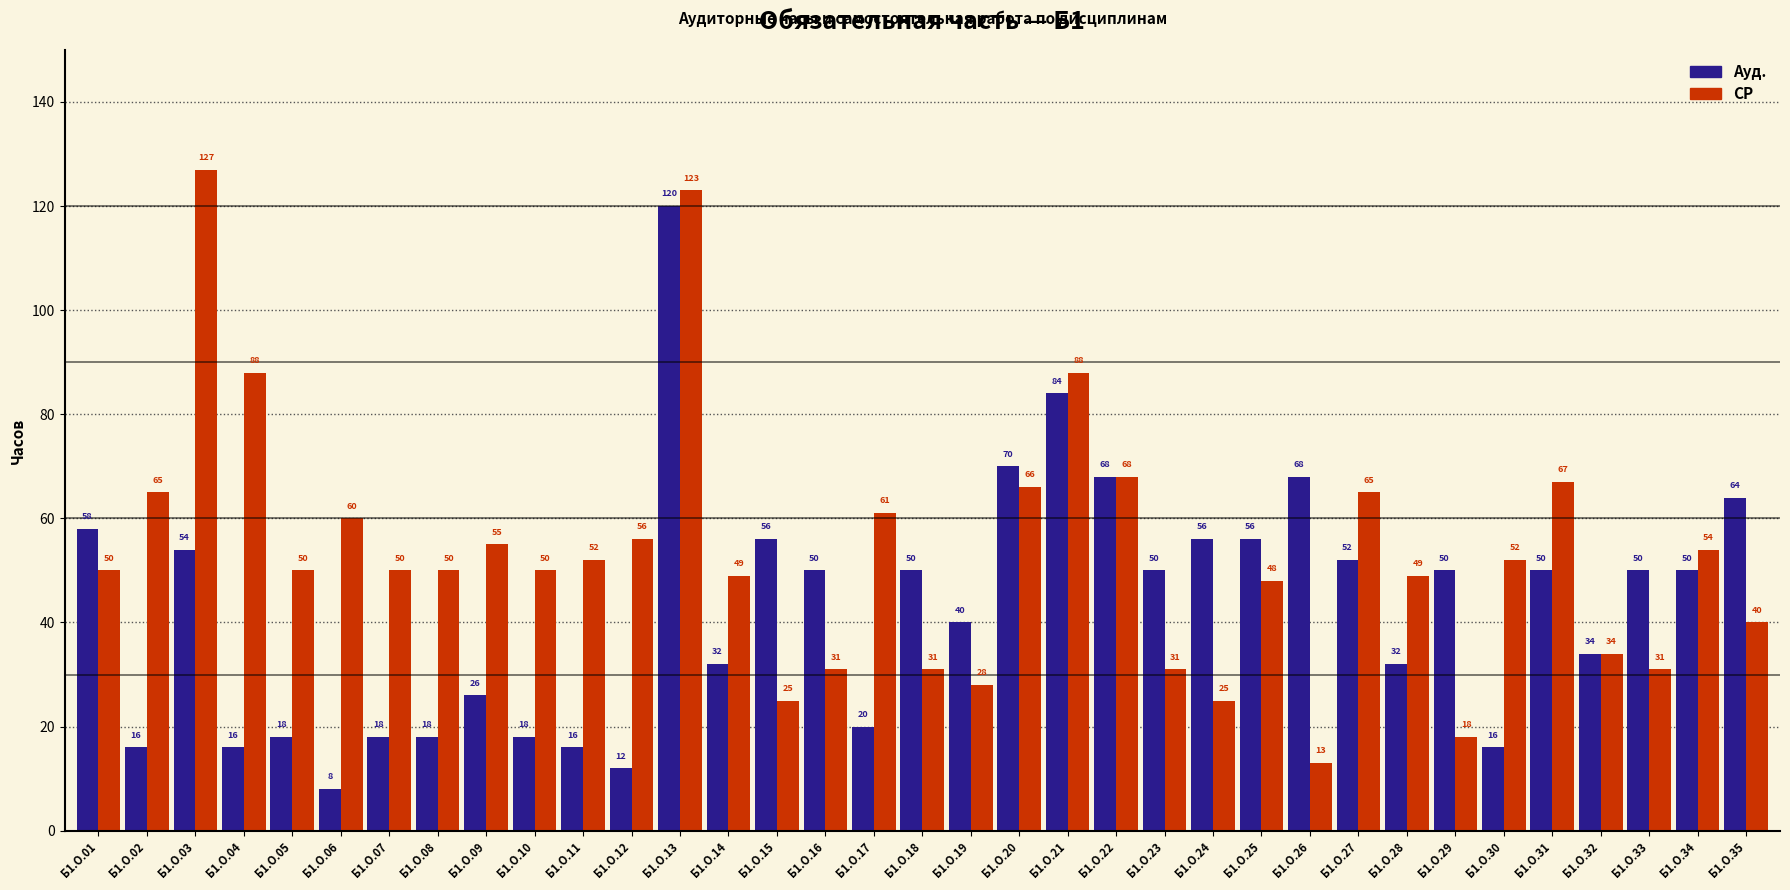

What is the difference between the second highest and minimum values in the СР series?

110